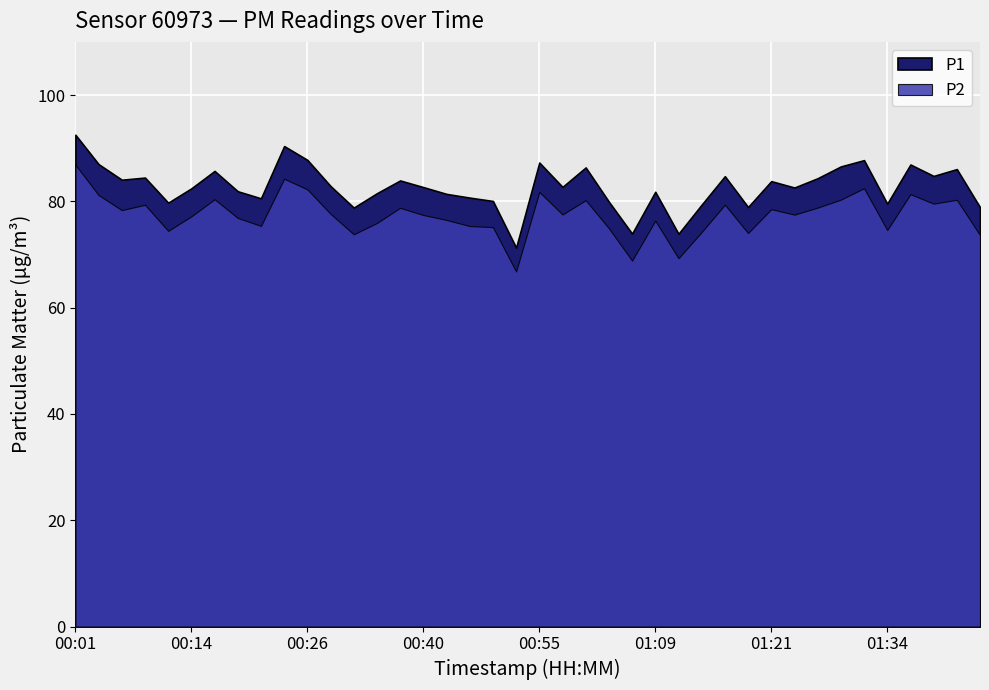

What are all the series names shown in the legend?

P1, P2